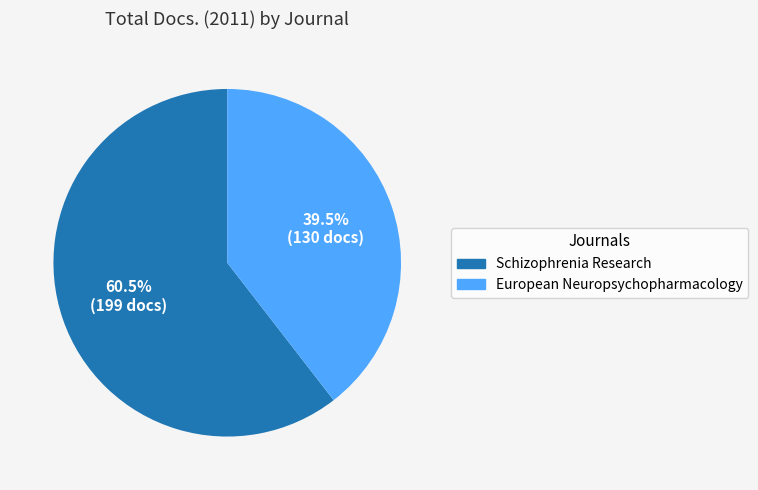

Rank the categories by value from lowest to highest.

European Neuropsychopharmacology, Schizophrenia Research